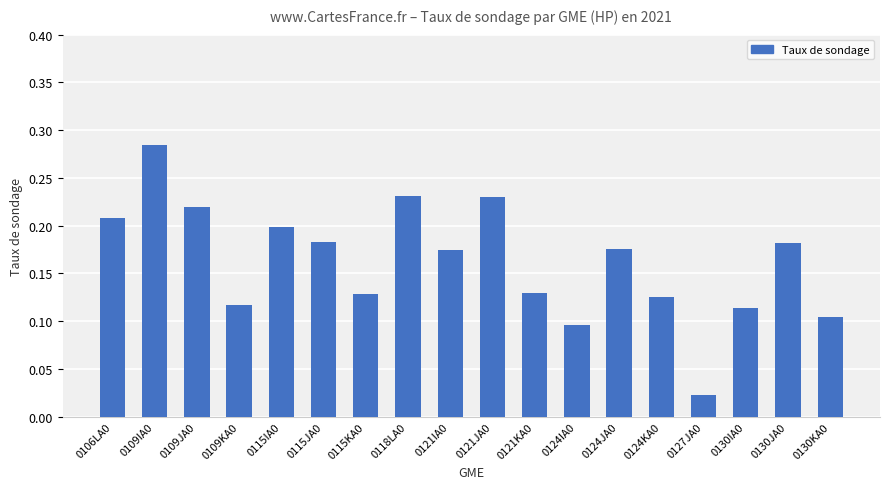

What position from the left is 0115KA0?

7